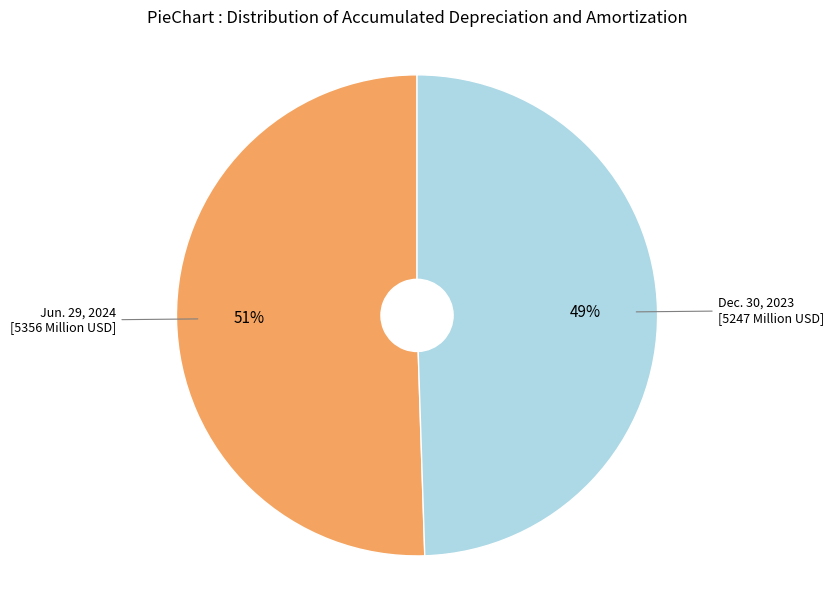

Is it true that Jun. 29, 2024 is 51% of the pie?

True